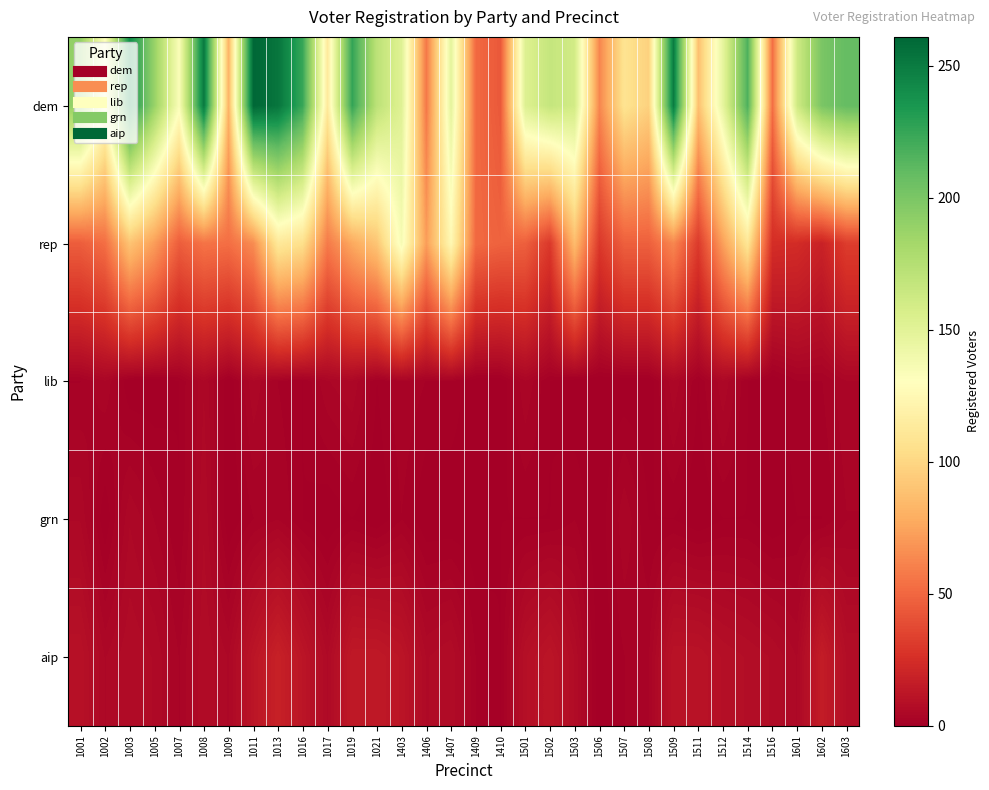

At which category does the chart reach its minimum across all series?

1003